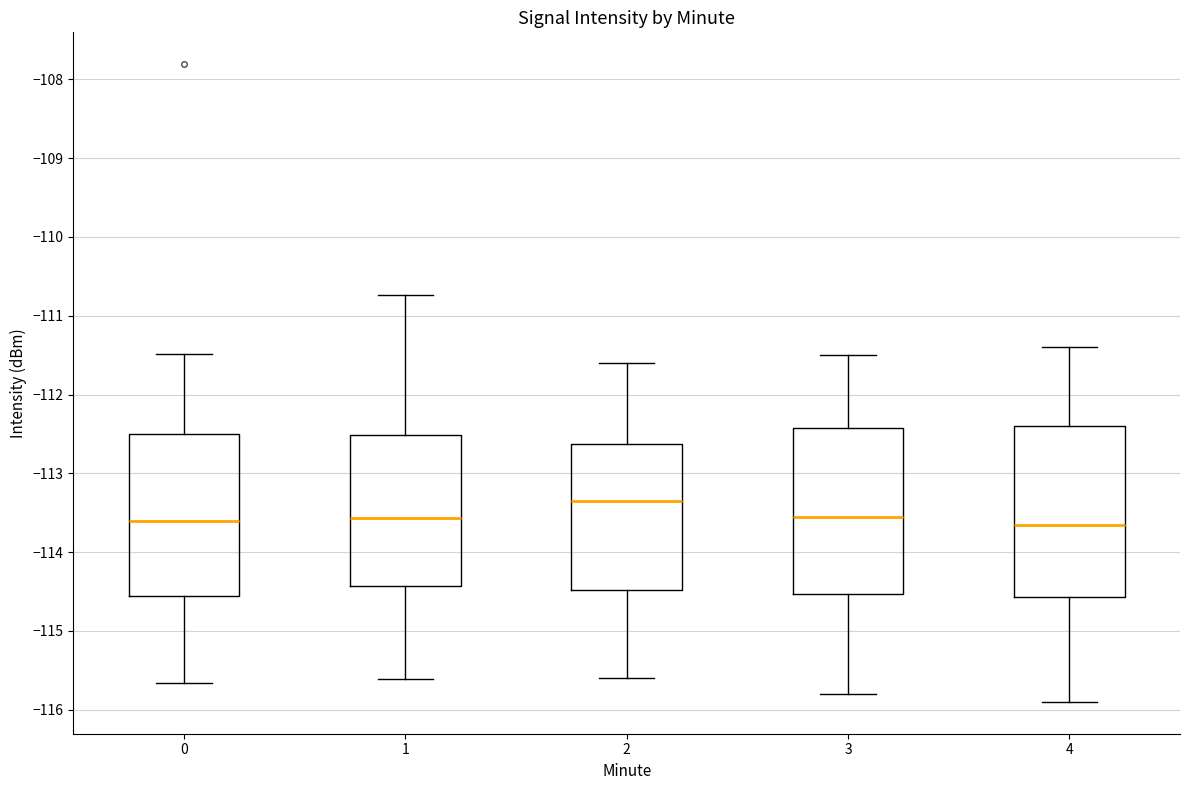

Reading left to right, transcribe this box plot: for each box, give where its median line is, the range the box spans, and where its two whiskers end, as read against the y-axis. The values are not printed on the chart, so give them approximately, as read against the axis.

0: median -113.6, box -114.6 to -112.5, whiskers -115.7 to -111.5
1: median -113.6, box -114.4 to -112.5, whiskers -115.6 to -110.7
2: median -113.3, box -114.5 to -112.6, whiskers -115.6 to -111.6
3: median -113.5, box -114.5 to -112.4, whiskers -115.8 to -111.5
4: median -113.6, box -114.6 to -112.4, whiskers -115.9 to -111.4